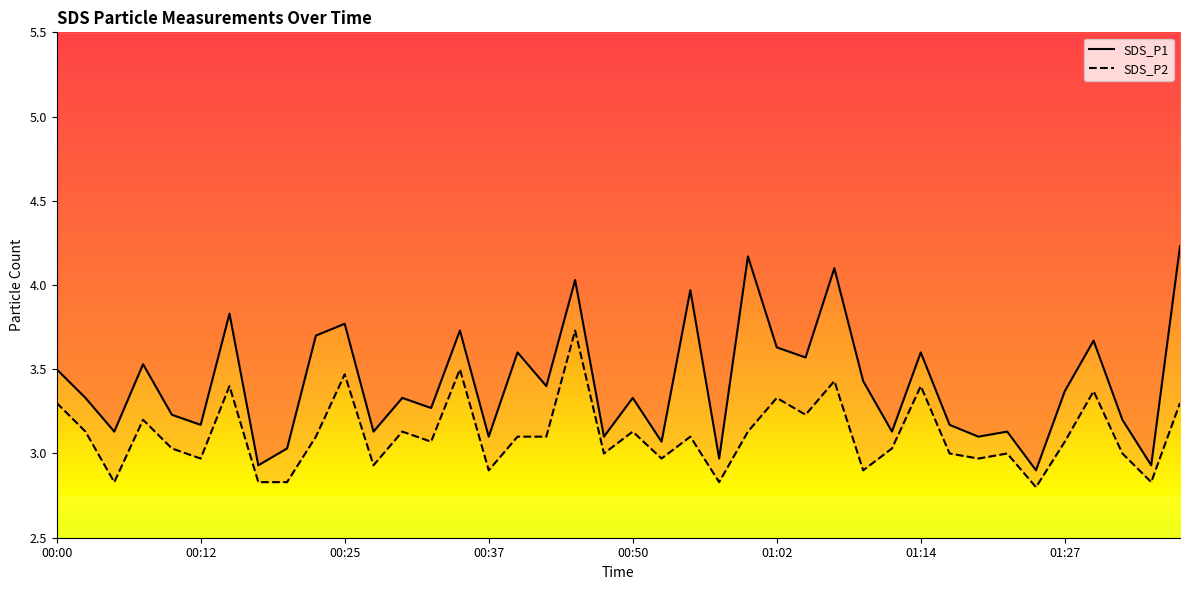

Rank the series by their average value, from highest to lowest.

SDS_P1, SDS_P2